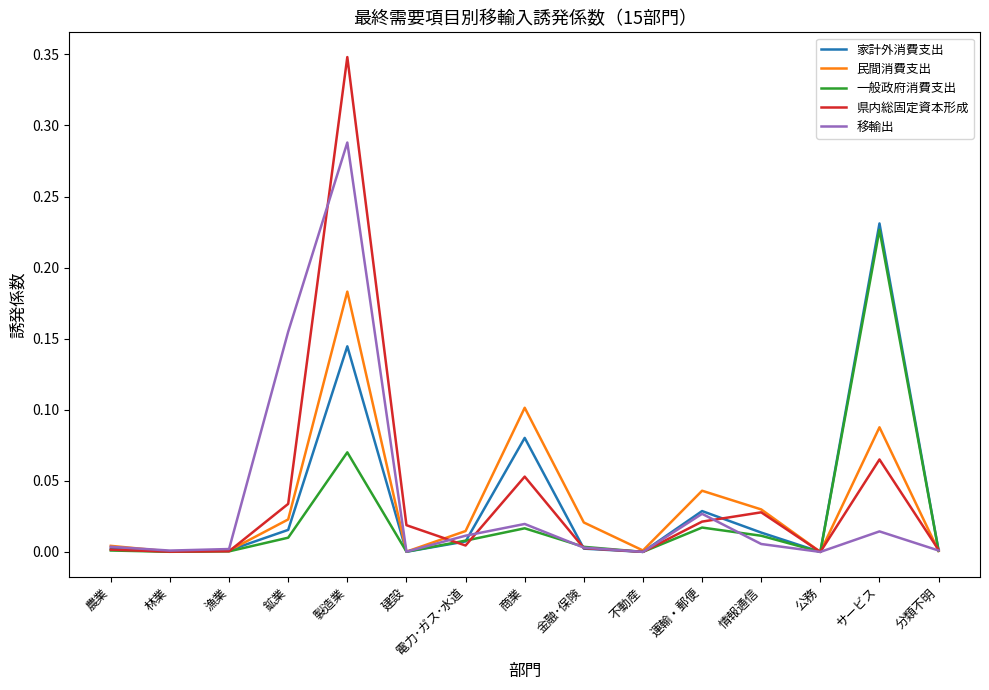

Is the value of 移輸出 at 電力･ガス･水道 greater than the value of 家計外消費支出 at 漁業?

Yes